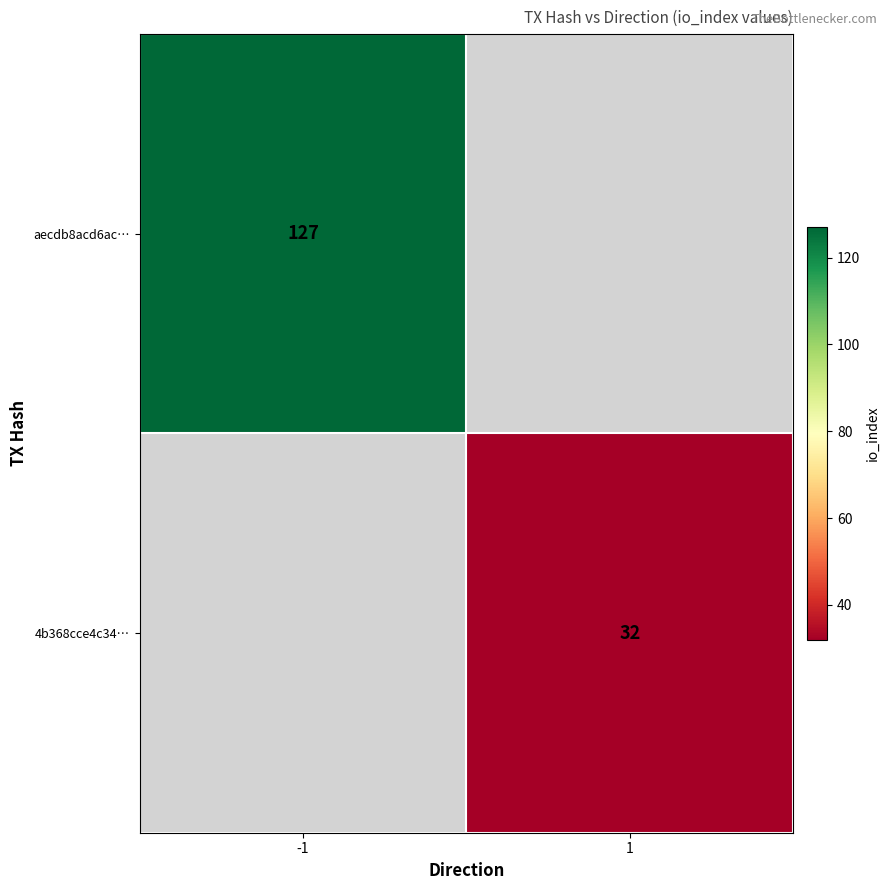

The 4b368cce4c34… series shows 32 at 1. True or false?

True